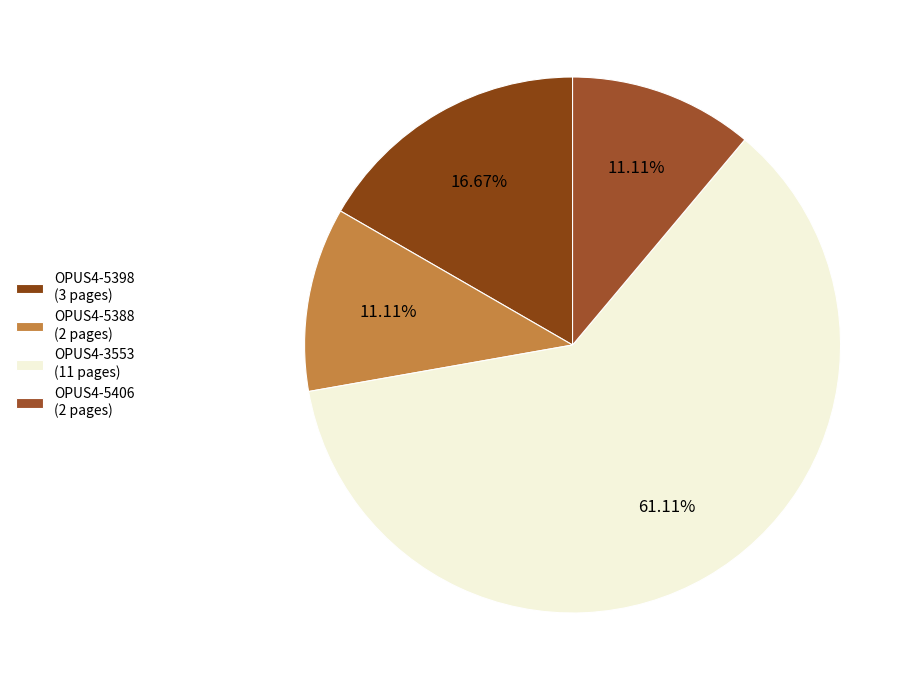

How many slices are in this pie chart?

4